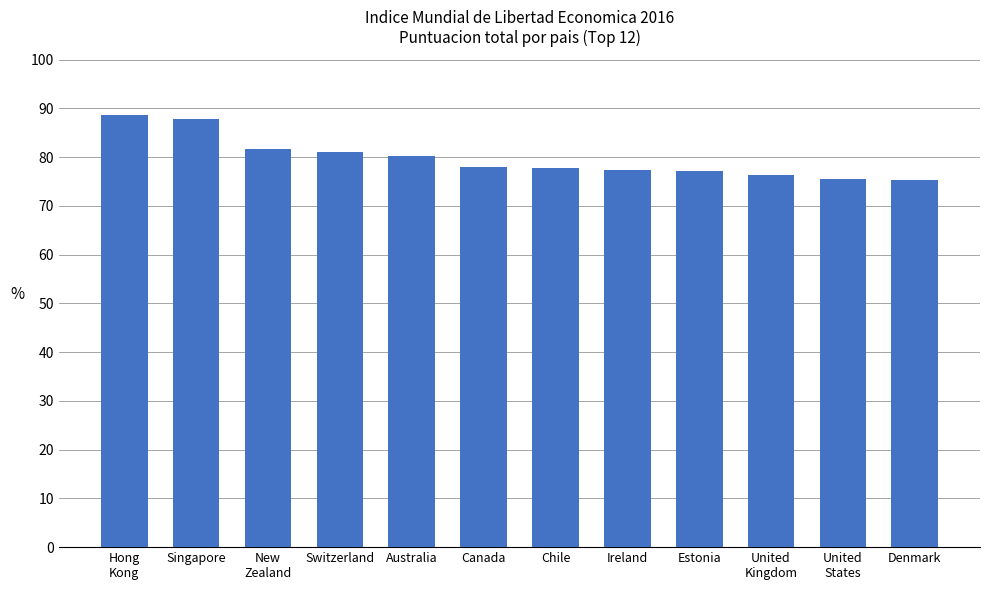

What is the ratio of the value at Denmark to the value at Estonia?

1.0